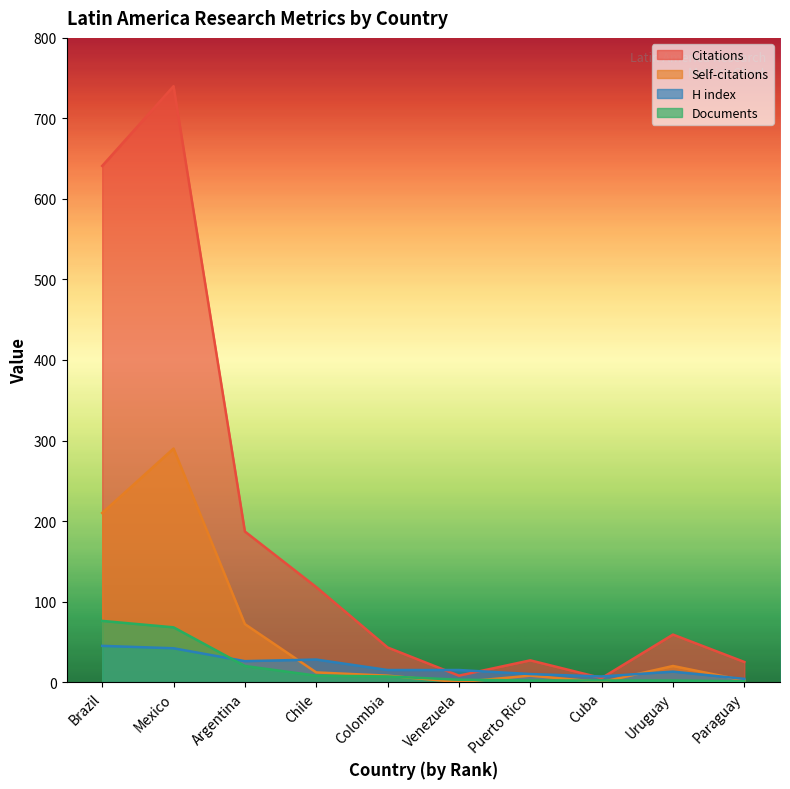

What is the difference between the Self-citations values at Chile and Mexico?

278